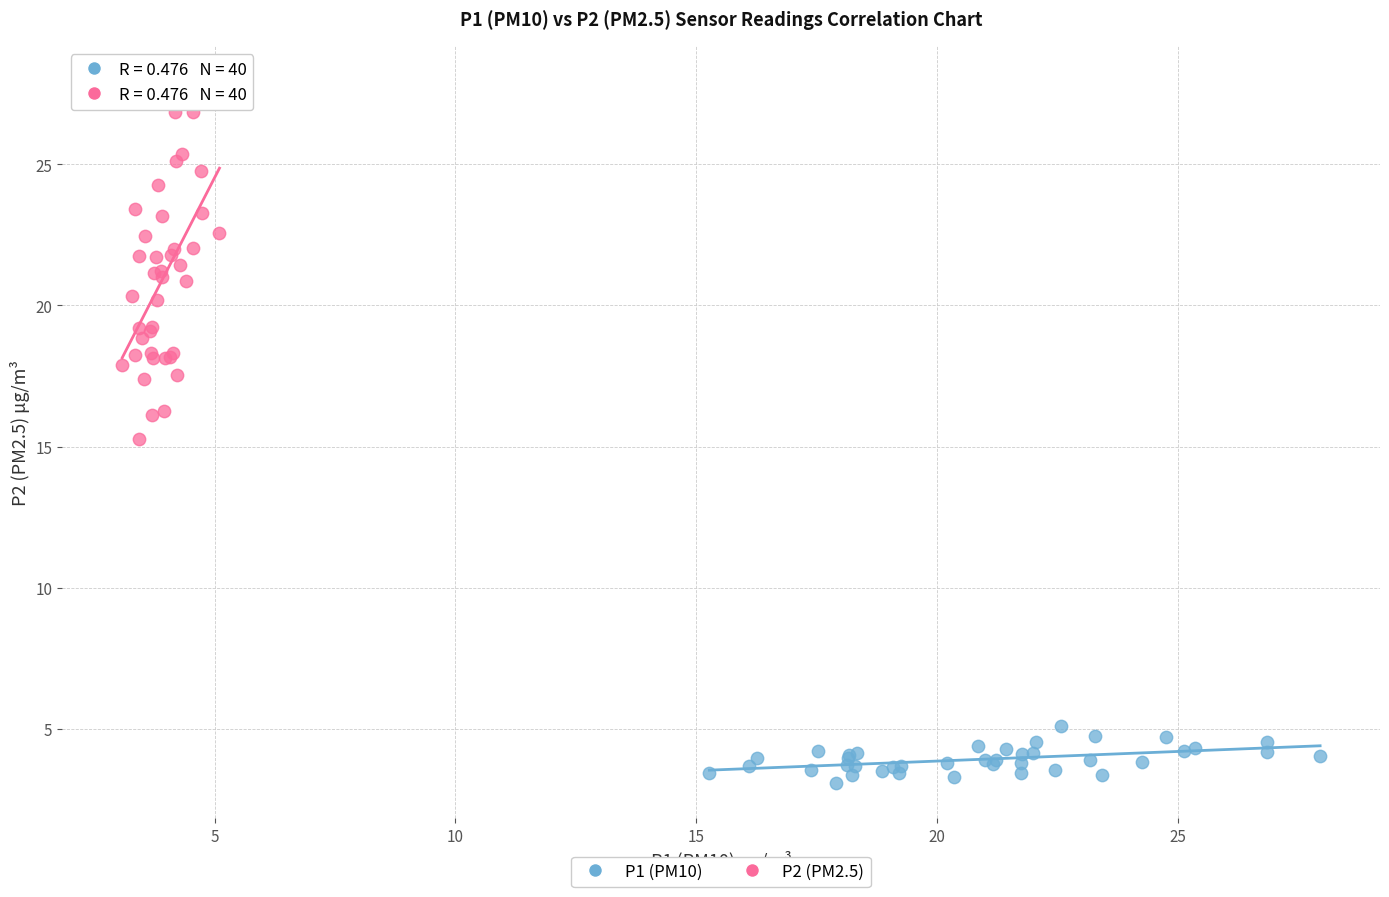

Which series contains the highest Y value?

P2 (PM2.5)